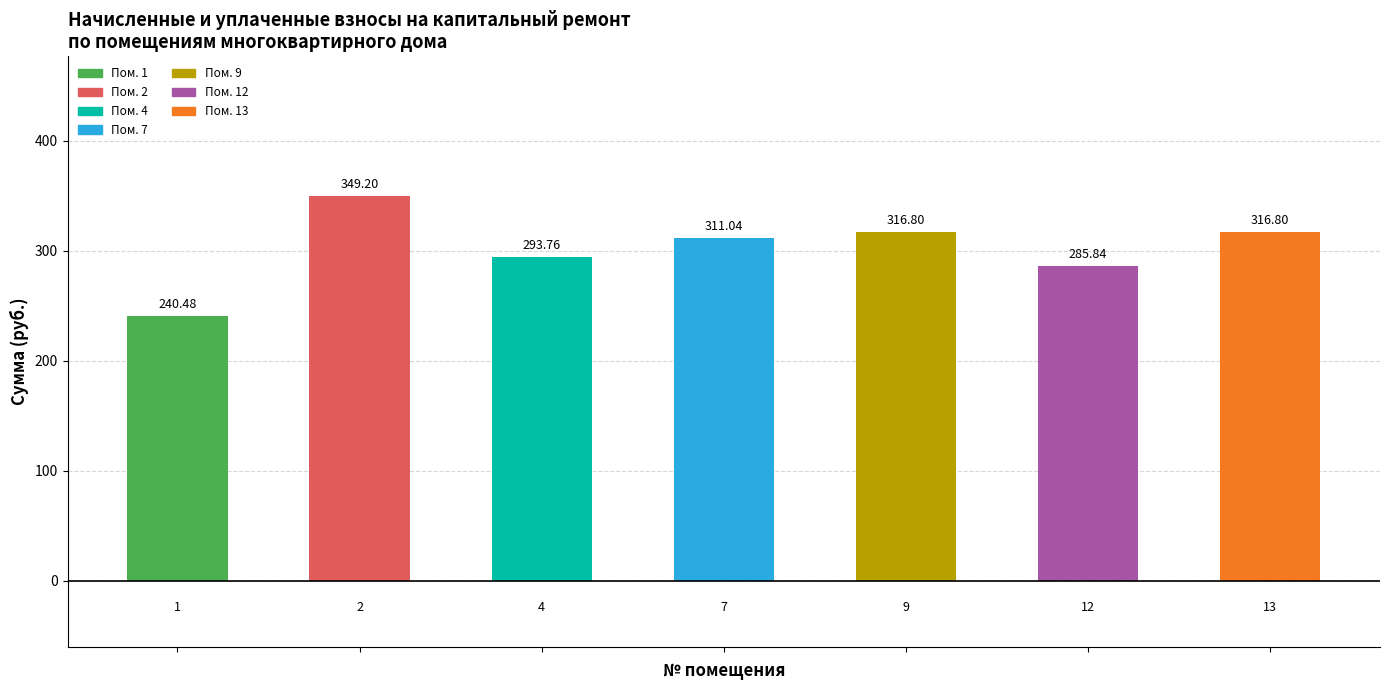

Are the bars grouped side by side (vs. stacked)?

No